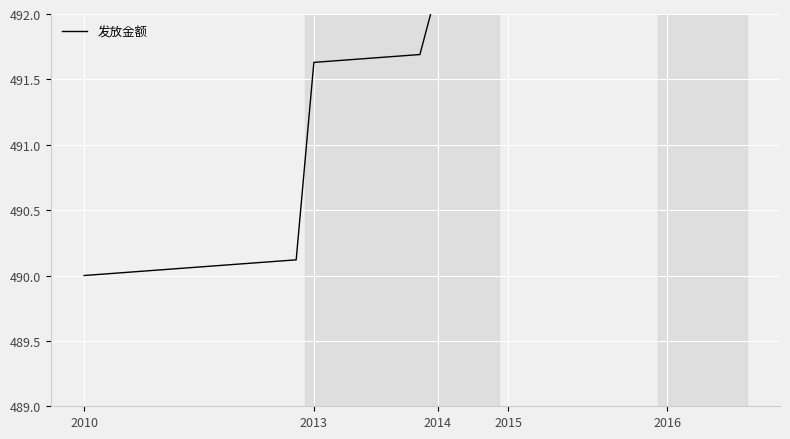

How many categories are shown in the chart?

38